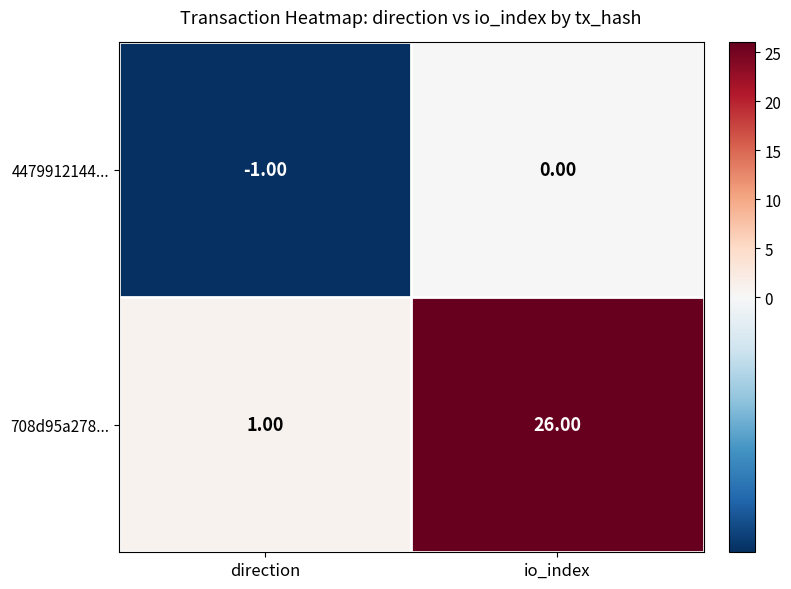

What is the spread (max minus min) of values at direction?

2